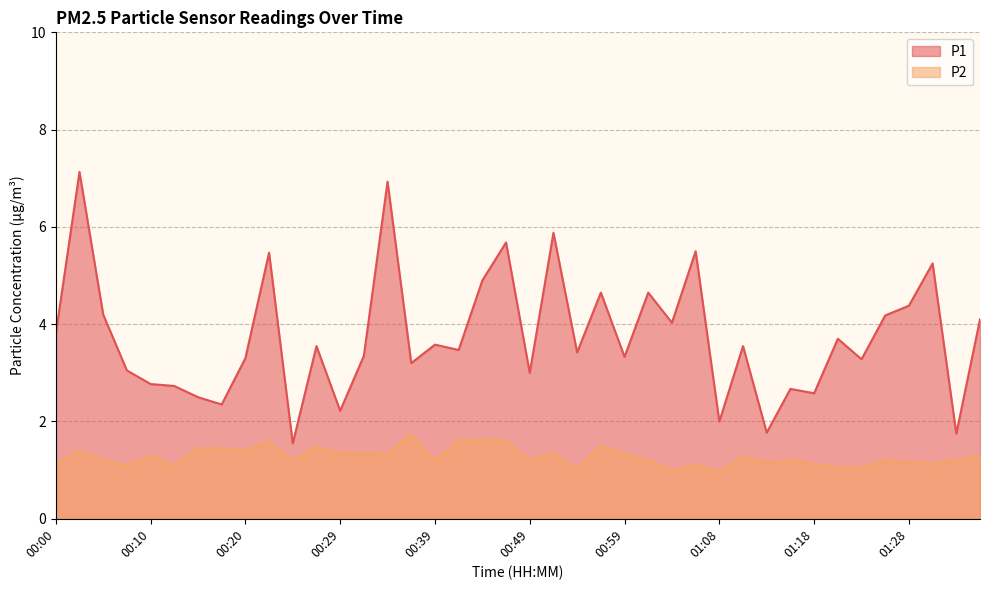

Reading left to right, what are all the values shown in this chart?

P1: 00:00=3.8	00:03=7.1	00:05=4.2	00:07=3.0	00:10=2.8	00:12=2.7	00:15=2.5	00:17=2.4	00:20=3.3	00:22=5.5	00:24=1.6	00:27=3.5	00:29=2.2	00:32=3.4	00:34=6.9	00:37=3.2	00:39=3.6	00:42=3.5	00:44=4.9	00:46=5.7	00:49=3.0	00:51=5.9	00:54=3.4	00:56=4.7	00:59=3.3	01:01=4.7	01:04=4.0	01:06=5.5	01:08=2.0	01:11=3.5	01:13=1.8	01:16=2.7	01:18=2.6	01:21=3.7	01:23=3.3	01:26=4.2	01:28=4.4	01:30=5.2	01:33=1.8	01:35=4.1
P2: 00:00=1.1	00:03=1.4	00:05=1.2	00:07=1.1	00:10=1.3	00:12=1.1	00:15=1.4	00:17=1.4	00:20=1.4	00:22=1.6	00:24=1.2	00:27=1.5	00:29=1.4	00:32=1.4	00:34=1.3	00:37=1.7	00:39=1.2	00:42=1.6	00:44=1.6	00:46=1.6	00:49=1.2	00:51=1.4	00:54=1.0	00:56=1.5	00:59=1.3	01:01=1.2	01:04=1.0	01:06=1.1	01:08=1.0	01:11=1.3	01:13=1.1	01:16=1.2	01:18=1.1	01:21=1.1	01:23=1.1	01:26=1.2	01:28=1.2	01:30=1.1	01:33=1.2	01:35=1.3